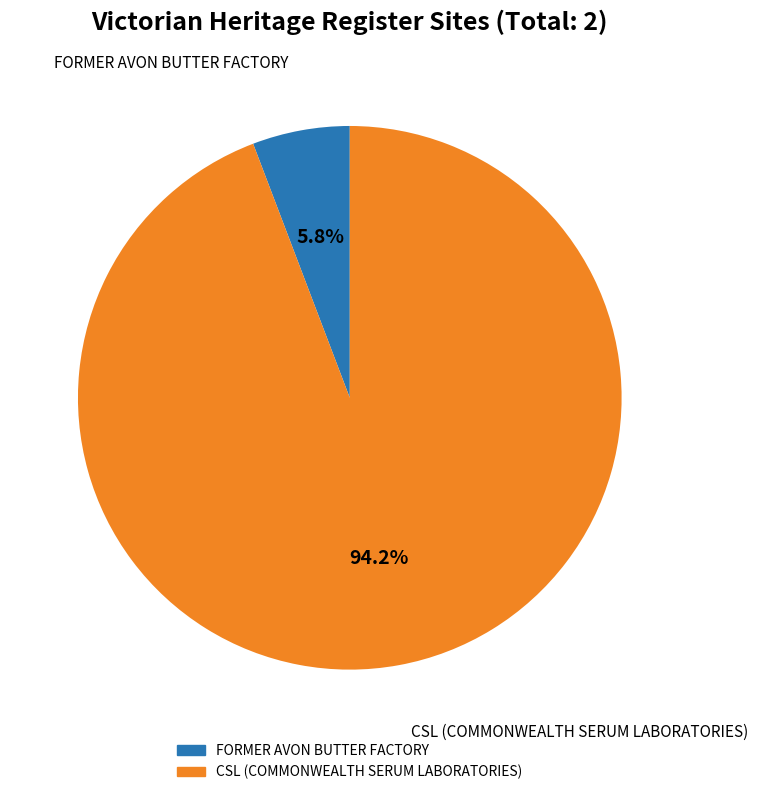

Rank the categories by value from lowest to highest.

FORMER AVON BUTTER FACTORY, CSL (COMMONWEALTH SERUM LABORATORIES)